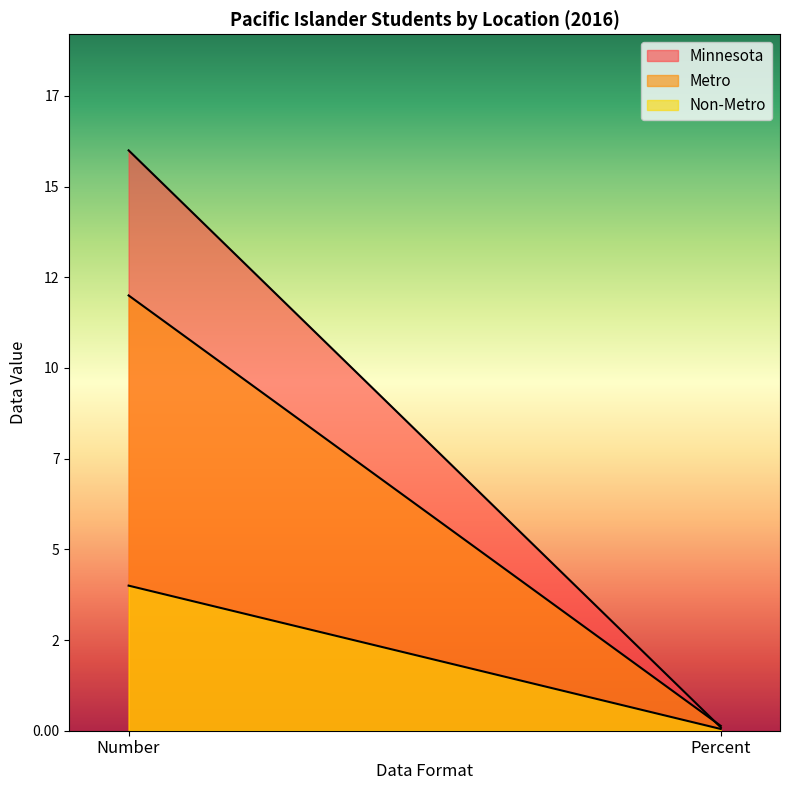

At which category does the chart reach its minimum across all series?

Percent